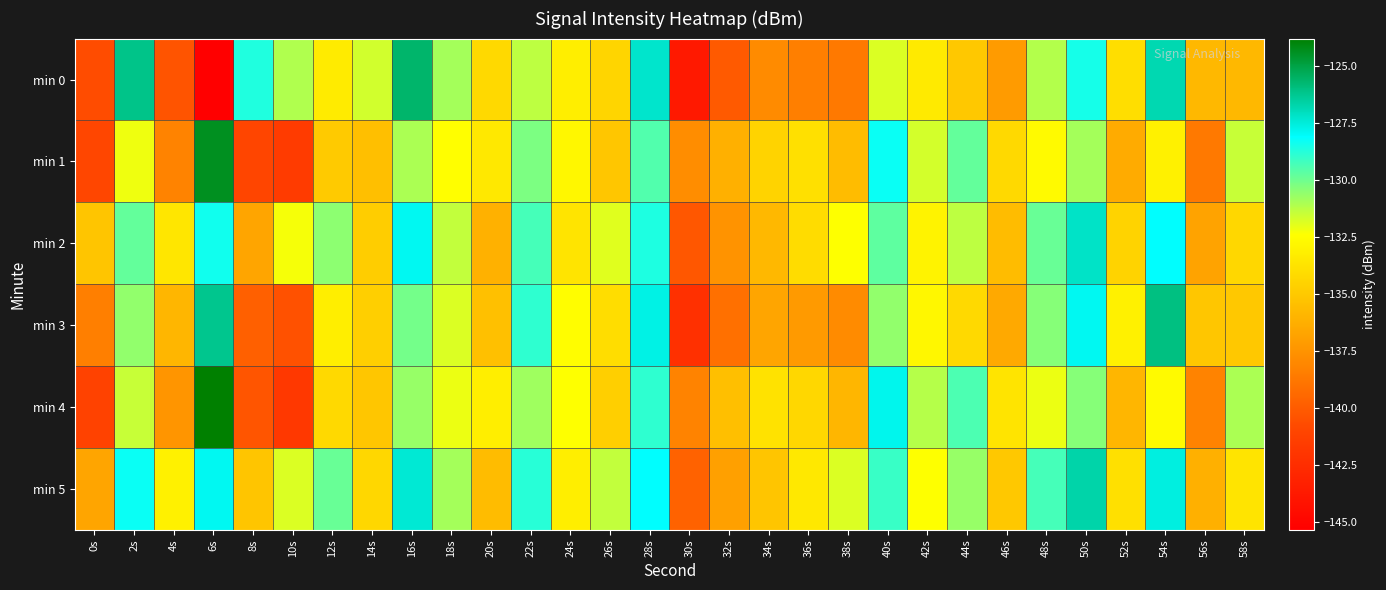

Which label corresponds to the largest value in the chart?

6s